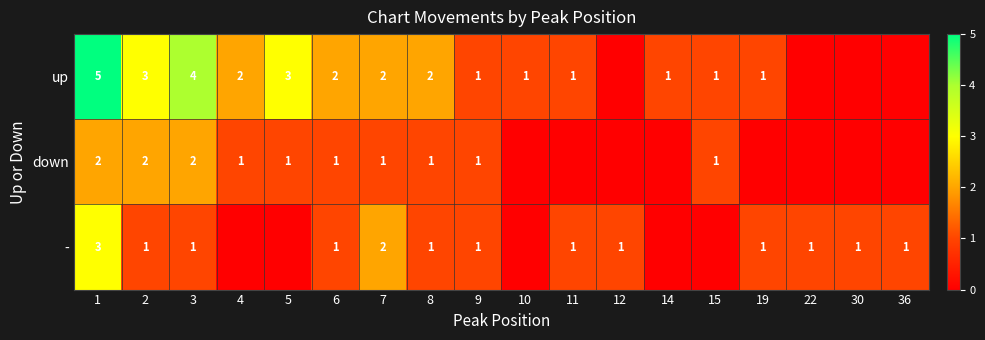

Is it true that up equals 3 at 6?

False